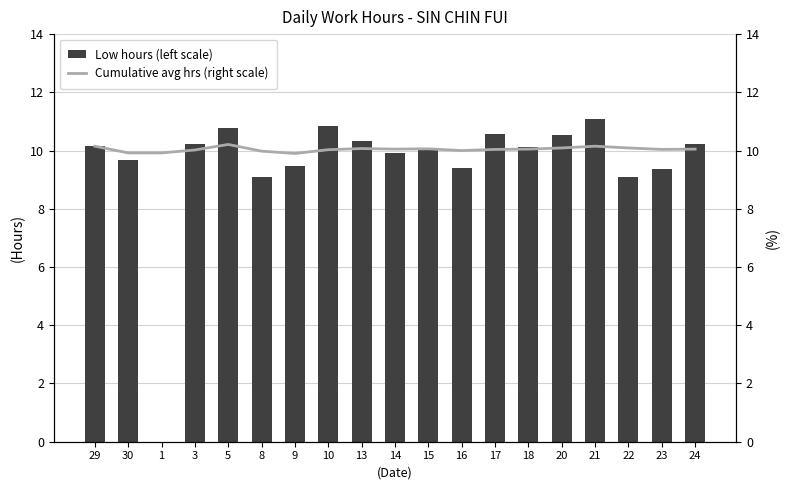

The value of Low hours (left scale) at 5 is 10.8. True or false?

True